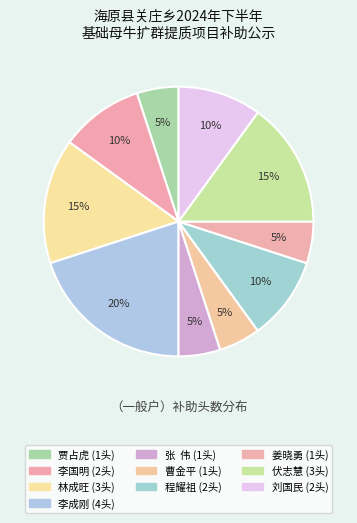

Does 曹金平 represent more than half of the total?

No